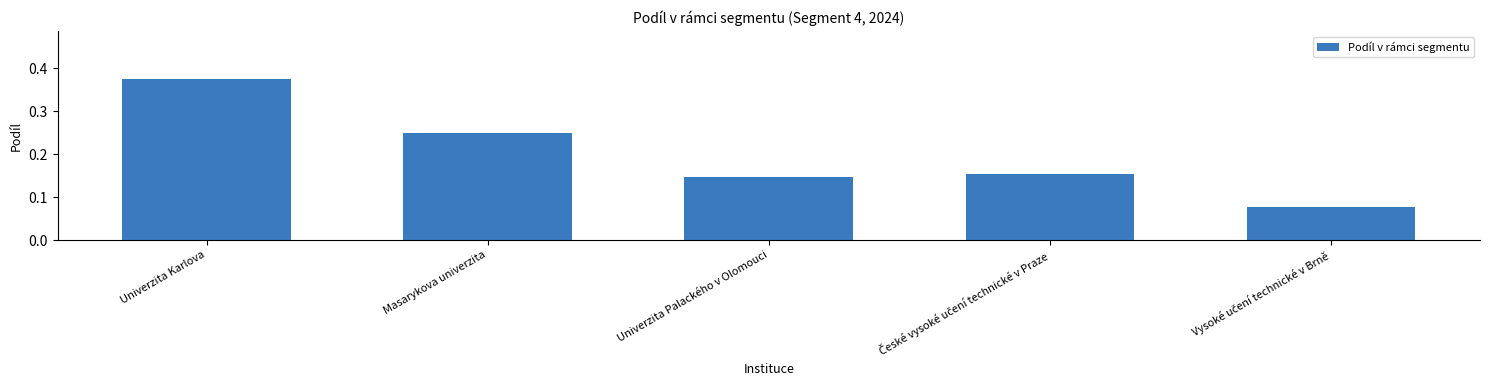

What is the label of the 5th bar from the right?

Univerzita Karlova